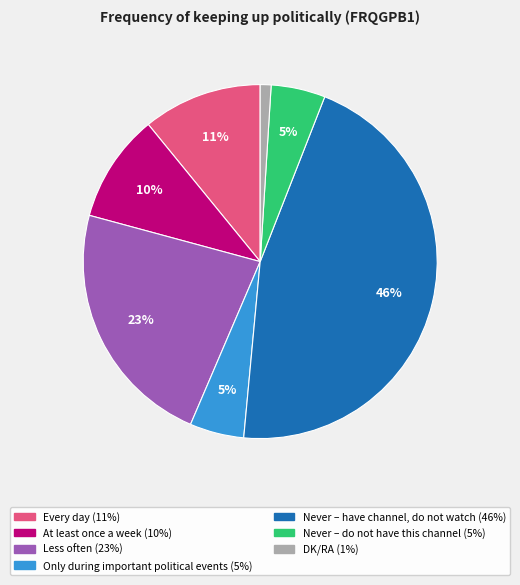

True or false: Never – do not have this channel accounts for 5% of the total.

True